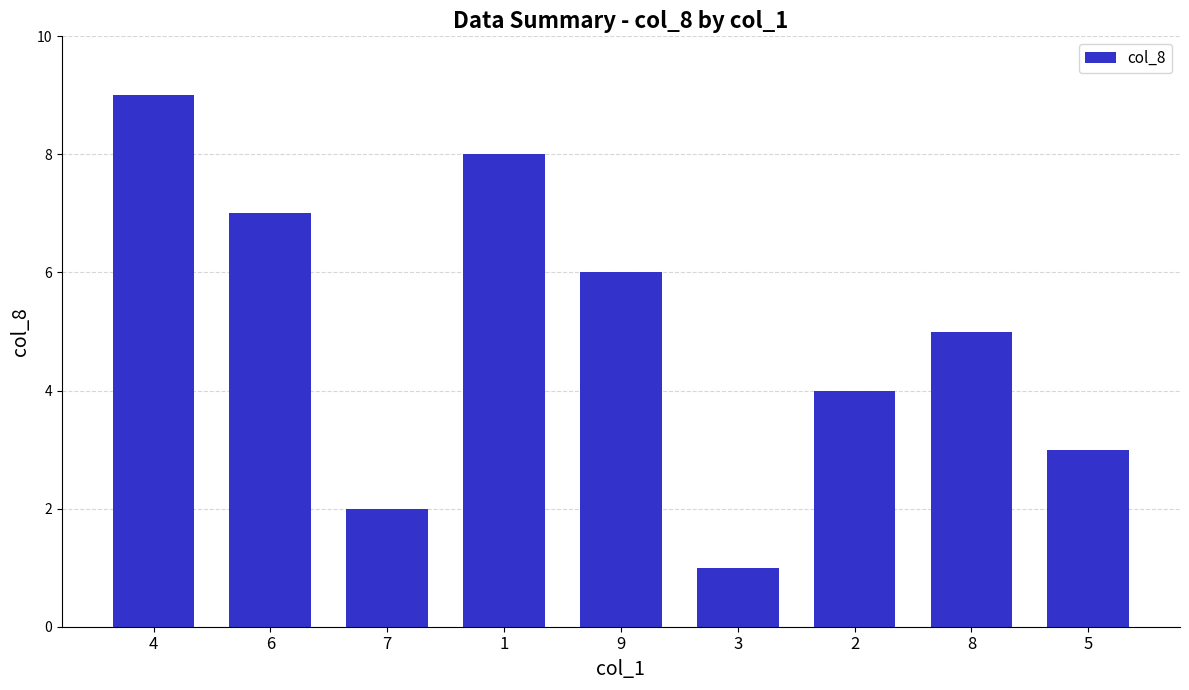

Which category has the lowest value across all series?

3